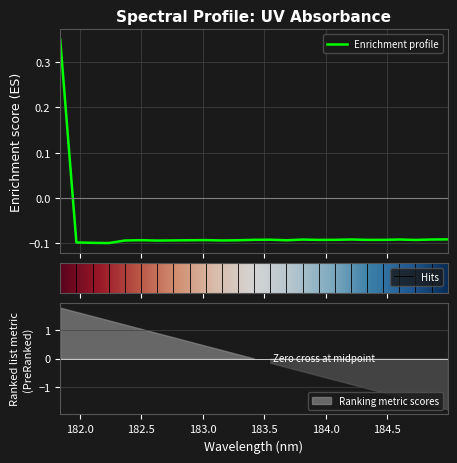

How many lines are shown in the chart?

1